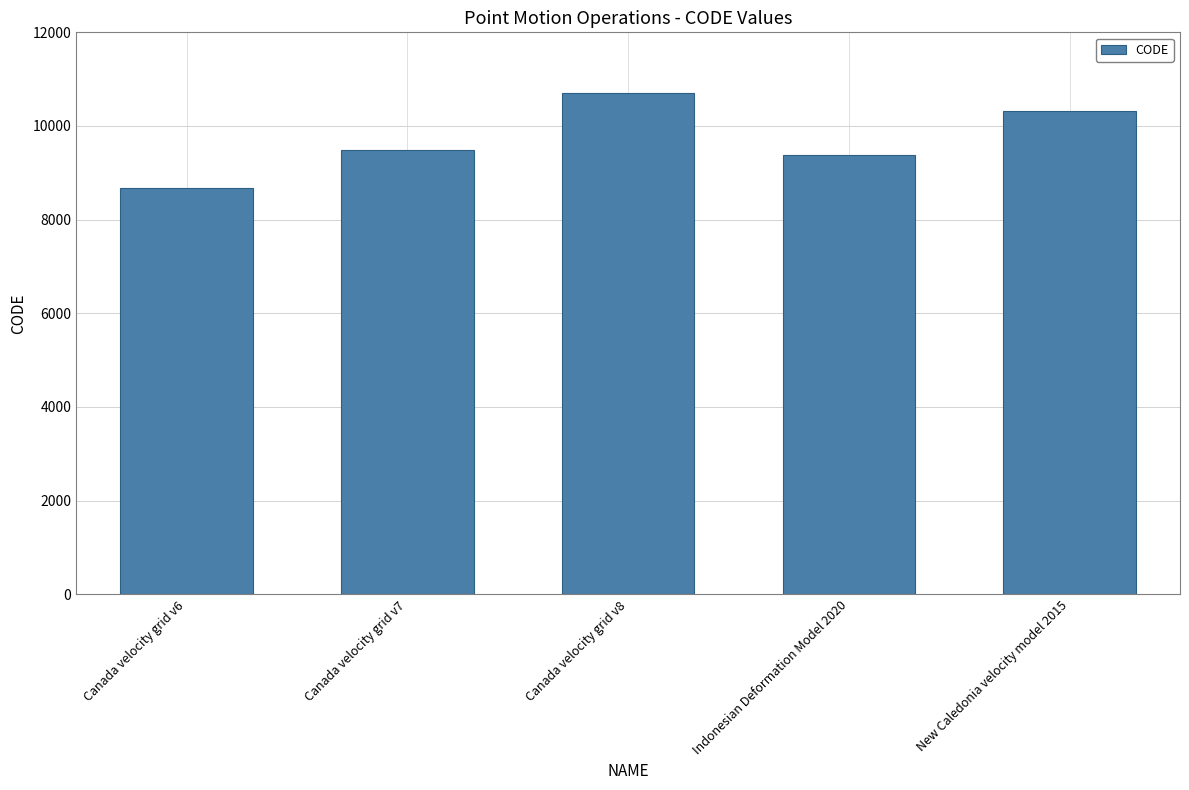

Reading left to right, list all the values displayed in this chart.

8676	9483	10707	9375	10323